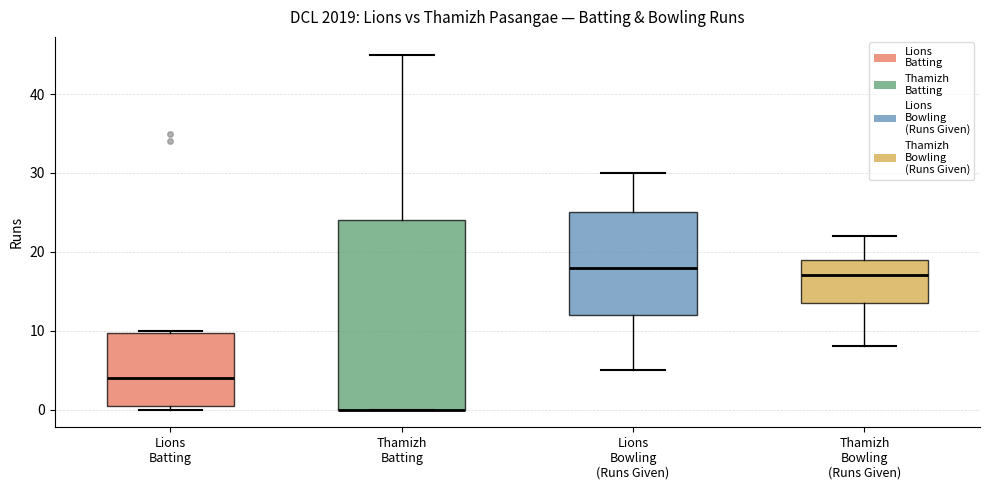

Where is the lower edge of the box for Thamizh Batting on the y-axis? The values are not printed on the chart, so give them approximately, as read against the axis.

0